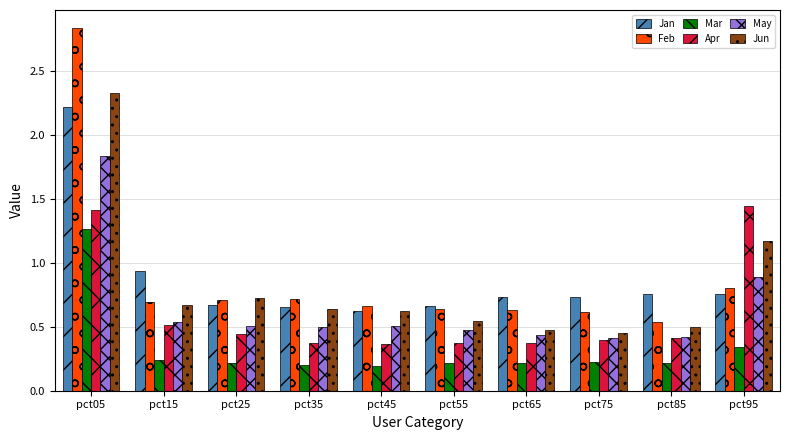

Rank the series by their maximum value, from highest to lowest.

Feb, Jun, Jan, May, Apr, Mar